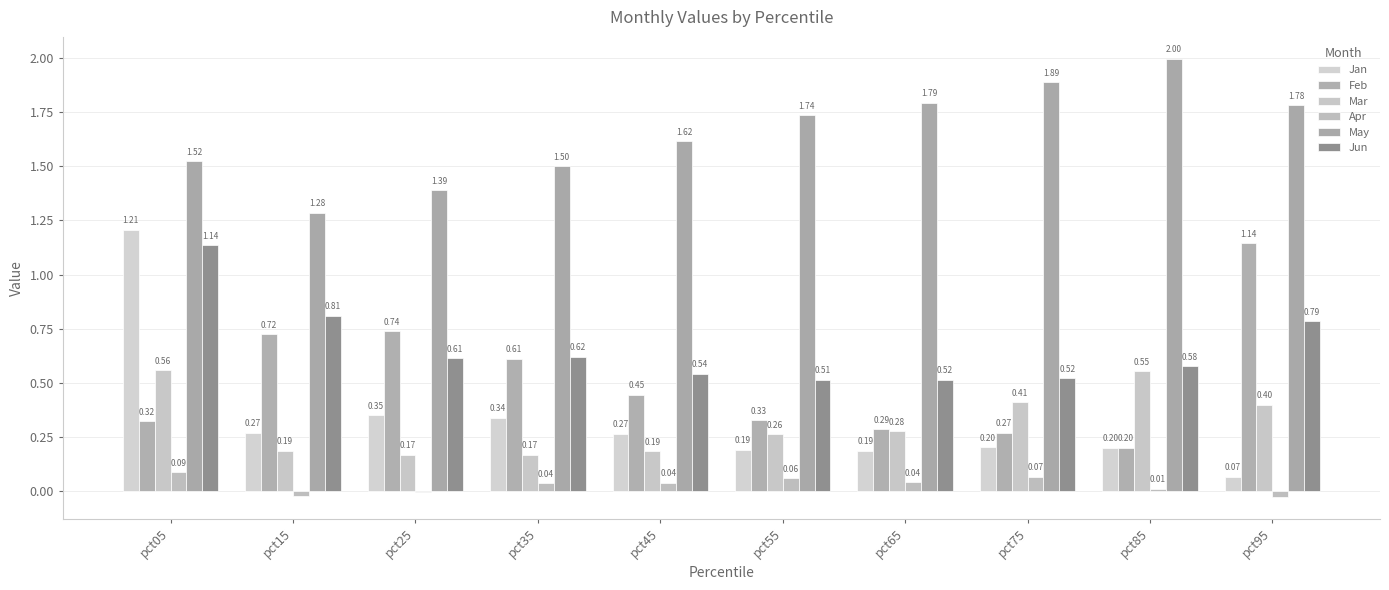

True or false: Jan has a value of 0.2 at pct75.

True